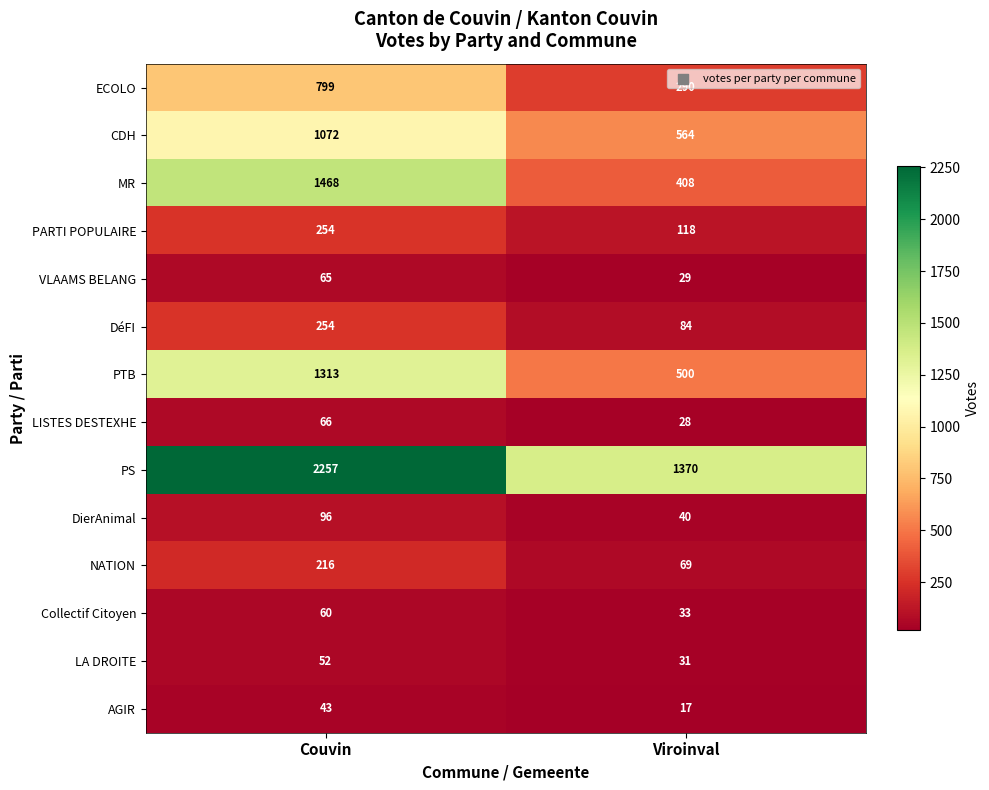

Is it true that LA DROITE equals 31 at Viroinval?

True